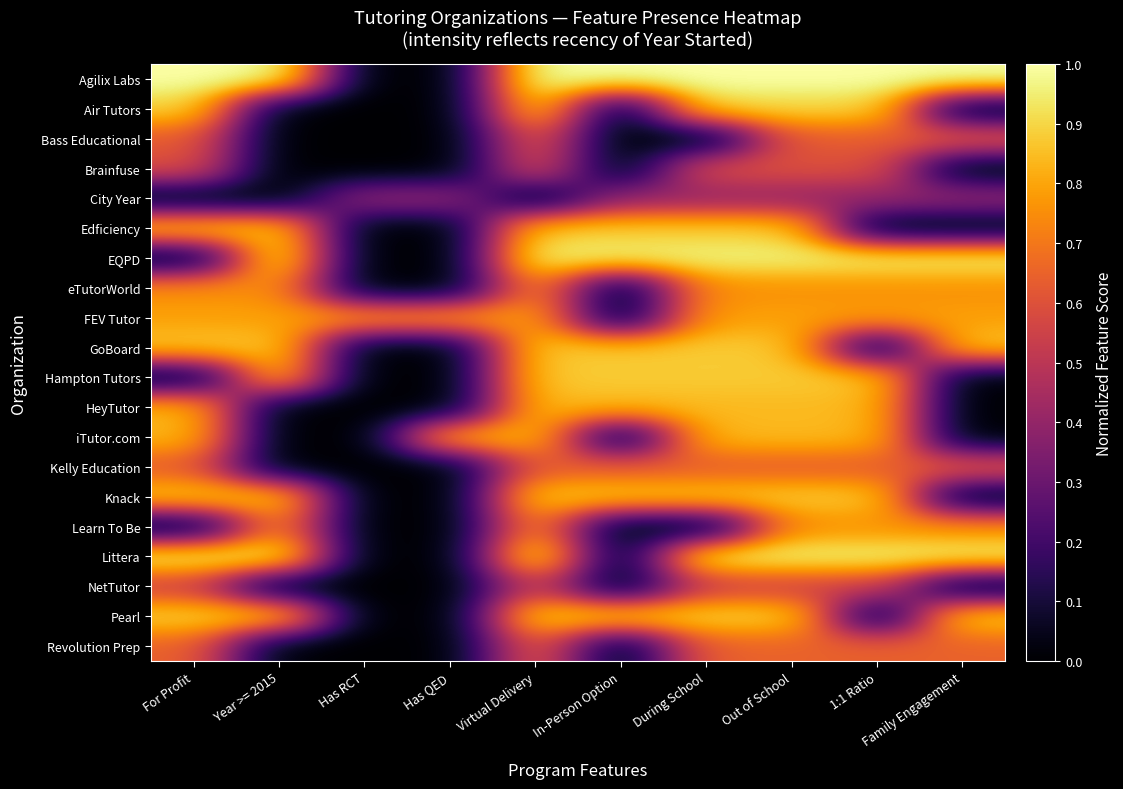

Reading right to left, list all the values displayed in this chart.

Agilix Labs: Family Engagement=1.0	1:1 Ratio=1.0	Out of School=1.0	During School=1.0	In-Person Option=1.0	Virtual Delivery=1.0	Has QED=0.0	Has RCT=0.0	Year >= 2015=1.0	For Profit=1.0
Air Tutors: Family Engagement=0.0	1:1 Ratio=0.9	Out of School=0.9	During School=0.9	In-Person Option=0.0	Virtual Delivery=0.9	Has QED=0.0	Has RCT=0.0	Year >= 2015=0.0	For Profit=0.9
Bass Educational: Family Engagement=0.6	1:1 Ratio=0.6	Out of School=0.6	During School=0.0	In-Person Option=0.0	Virtual Delivery=0.6	Has QED=0.0	Has RCT=0.0	Year >= 2015=0.0	For Profit=0.6
Brainfuse: Family Engagement=0.0	1:1 Ratio=0.6	Out of School=0.6	During School=0.6	In-Person Option=0.0	Virtual Delivery=0.6	Has QED=0.0	Has RCT=0.0	Year >= 2015=0.0	For Profit=0.6
City Year: Family Engagement=0.4	1:1 Ratio=0.4	Out of School=0.4	During School=0.4	In-Person Option=0.4	Virtual Delivery=0.0	Has QED=0.4	Has RCT=0.4	Year >= 2015=0.0	For Profit=0.0
Edficiency: Family Engagement=0.0	1:1 Ratio=0.0	Out of School=0.9	During School=0.9	In-Person Option=0.9	Virtual Delivery=0.9	Has QED=0.0	Has RCT=0.0	Year >= 2015=0.9	For Profit=0.9
EQPD: Family Engagement=1.0	1:1 Ratio=1.0	Out of School=1.0	During School=1.0	In-Person Option=1.0	Virtual Delivery=1.0	Has QED=0.0	Has RCT=0.0	Year >= 2015=1.0	For Profit=0.0
eTutorWorld: Family Engagement=0.8	1:1 Ratio=0.8	Out of School=0.8	During School=0.8	In-Person Option=0.0	Virtual Delivery=0.8	Has QED=0.0	Has RCT=0.0	Year >= 2015=0.8	For Profit=0.8
FEV Tutor: Family Engagement=0.8	1:1 Ratio=0.8	Out of School=0.8	During School=0.8	In-Person Option=0.0	Virtual Delivery=0.8	Has QED=0.8	Has RCT=0.8	Year >= 2015=0.8	For Profit=0.8
GoBoard: Family Engagement=0.9	1:1 Ratio=0.0	Out of School=0.9	During School=0.9	In-Person Option=0.9	Virtual Delivery=0.9	Has QED=0.0	Has RCT=0.0	Year >= 2015=0.9	For Profit=0.9
Hampton Tutors: Family Engagement=0.0	1:1 Ratio=0.9	Out of School=0.9	During School=0.9	In-Person Option=0.9	Virtual Delivery=0.9	Has QED=0.0	Has RCT=0.0	Year >= 2015=0.9	For Profit=0.0
HeyTutor: Family Engagement=0.0	1:1 Ratio=0.8	Out of School=0.8	During School=0.8	In-Person Option=0.8	Virtual Delivery=0.8	Has QED=0.0	Has RCT=0.0	Year >= 2015=0.0	For Profit=0.8
iTutor.com: Family Engagement=0.0	1:1 Ratio=0.8	Out of School=0.8	During School=0.8	In-Person Option=0.0	Virtual Delivery=0.8	Has QED=0.8	Has RCT=0.0	Year >= 2015=0.0	For Profit=0.8
Kelly Education: Family Engagement=0.6	1:1 Ratio=0.6	Out of School=0.6	During School=0.6	In-Person Option=0.6	Virtual Delivery=0.6	Has QED=0.0	Has RCT=0.0	Year >= 2015=0.0	For Profit=0.6
Knack: Family Engagement=0.0	1:1 Ratio=0.9	Out of School=0.9	During School=0.9	In-Person Option=0.9	Virtual Delivery=0.9	Has QED=0.0	Has RCT=0.0	Year >= 2015=0.9	For Profit=0.9
Learn To Be: Family Engagement=0.8	1:1 Ratio=0.8	Out of School=0.8	During School=0.0	In-Person Option=0.0	Virtual Delivery=0.8	Has QED=0.0	Has RCT=0.0	Year >= 2015=0.8	For Profit=0.0
Littera: Family Engagement=1.0	1:1 Ratio=1.0	Out of School=1.0	During School=1.0	In-Person Option=0.0	Virtual Delivery=1.0	Has QED=0.0	Has RCT=0.0	Year >= 2015=1.0	For Profit=1.0
NetTutor: Family Engagement=0.0	1:1 Ratio=0.5	Out of School=0.5	During School=0.5	In-Person Option=0.0	Virtual Delivery=0.5	Has QED=0.0	Has RCT=0.0	Year >= 2015=0.0	For Profit=0.5
Pearl: Family Engagement=0.9	1:1 Ratio=0.0	Out of School=0.9	During School=0.9	In-Person Option=0.9	Virtual Delivery=0.9	Has QED=0.0	Has RCT=0.0	Year >= 2015=0.9	For Profit=0.9
Revolution Prep: Family Engagement=0.6	1:1 Ratio=0.6	Out of School=0.6	During School=0.6	In-Person Option=0.0	Virtual Delivery=0.6	Has QED=0.0	Has RCT=0.0	Year >= 2015=0.0	For Profit=0.6